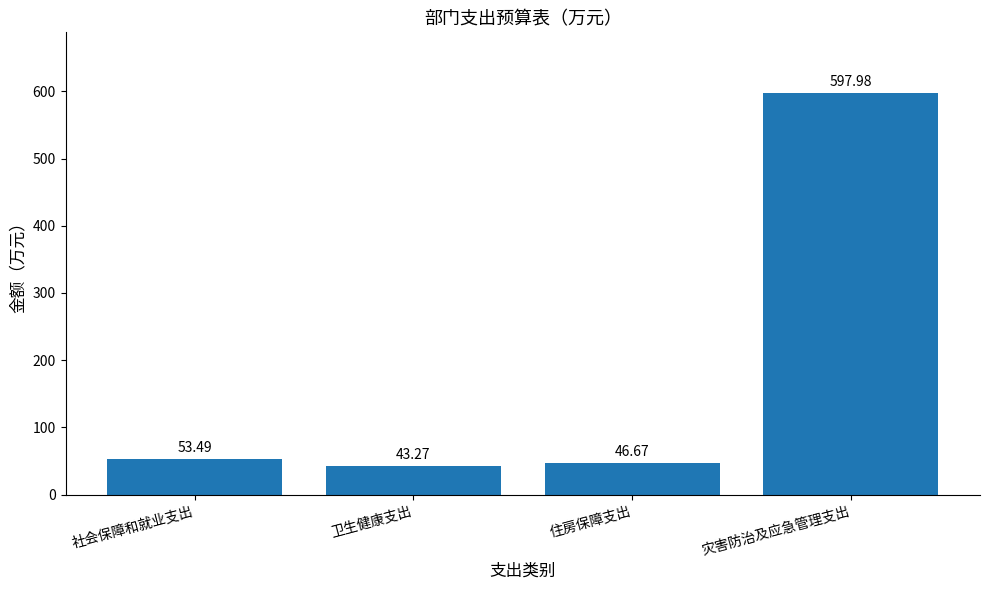

Is it true that the value at 社会保障和就业支出 is 53.5?

True